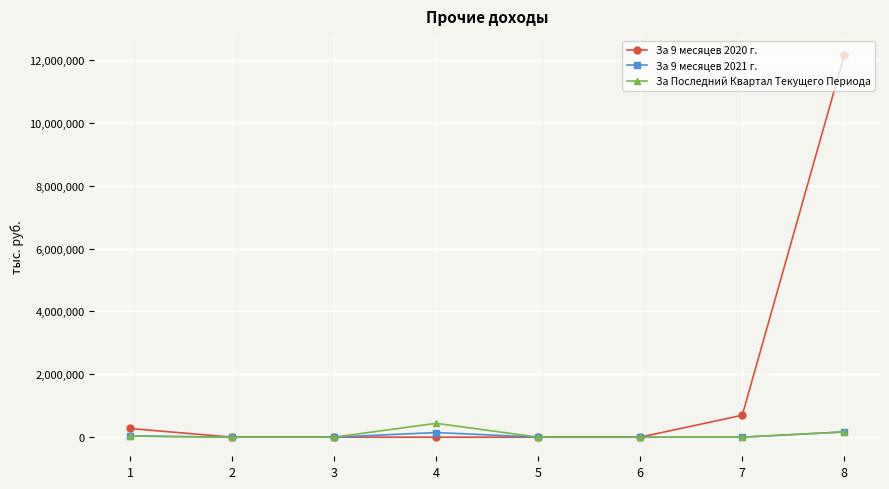

Which series has the widest spread of values?

За 9 месяцев 2020 г.